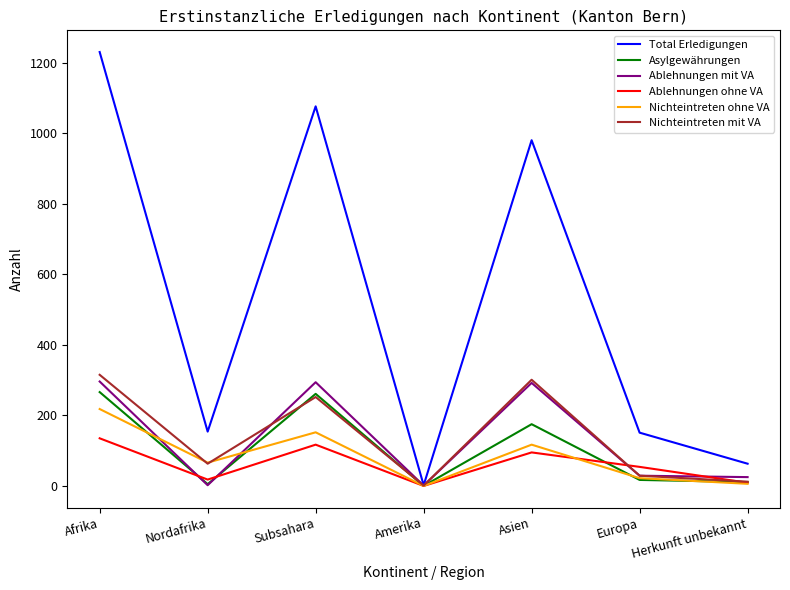

What is the maximum value shown in the chart?

1230